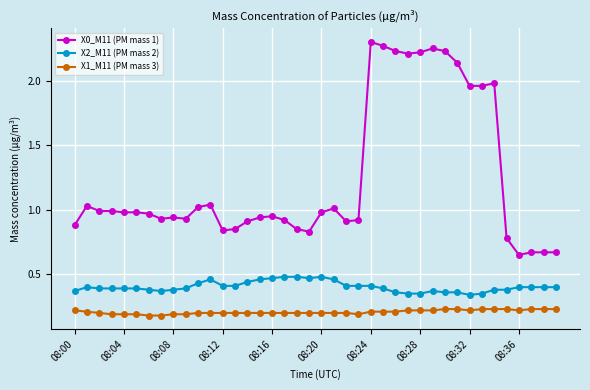

True or false: X1_M11 (PM mass 3) and X0_M11 (PM mass 1) intersect in this chart.

False